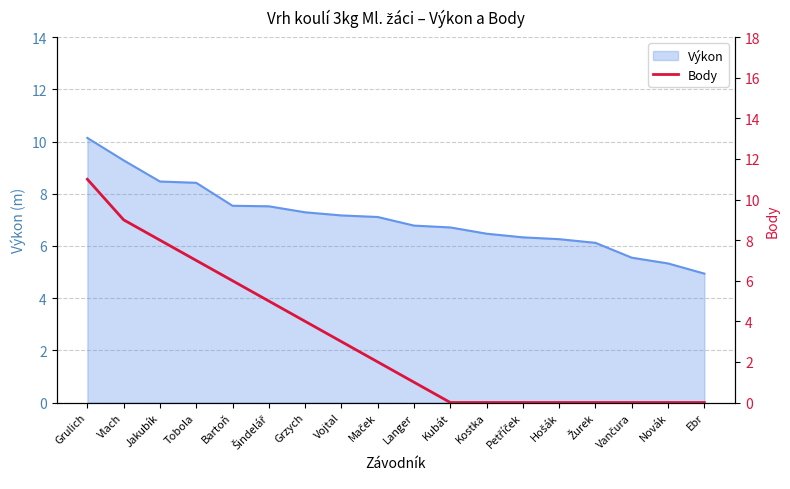

True or false: the data has more than 0 interior local peaks.

False